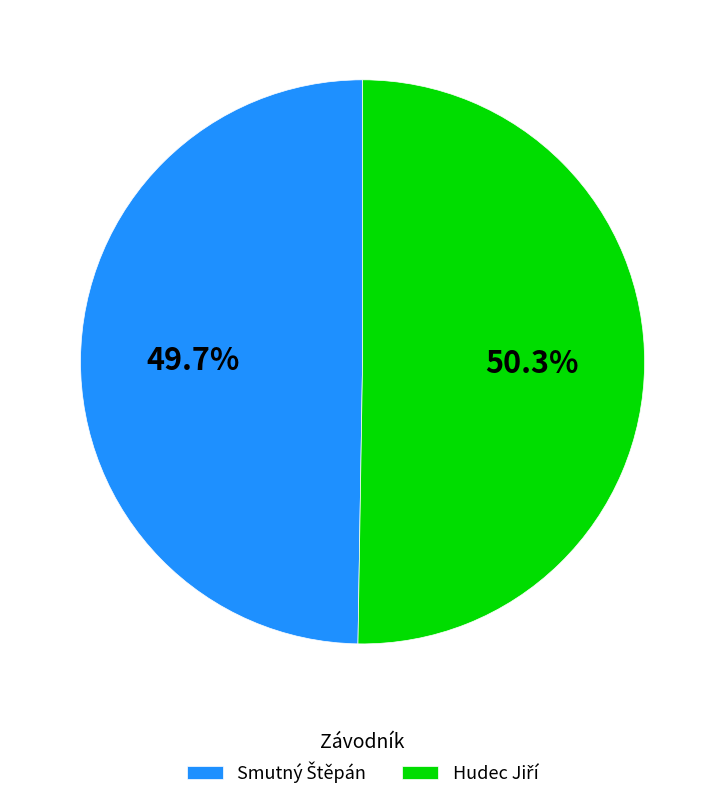

Is there a majority slice in this chart?

Yes